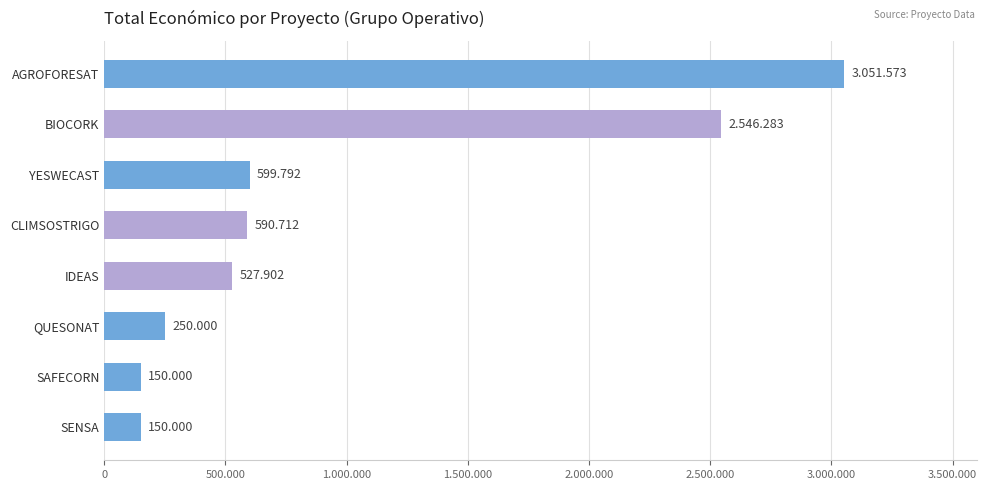

What is the difference between the second highest and minimum values?

2396283